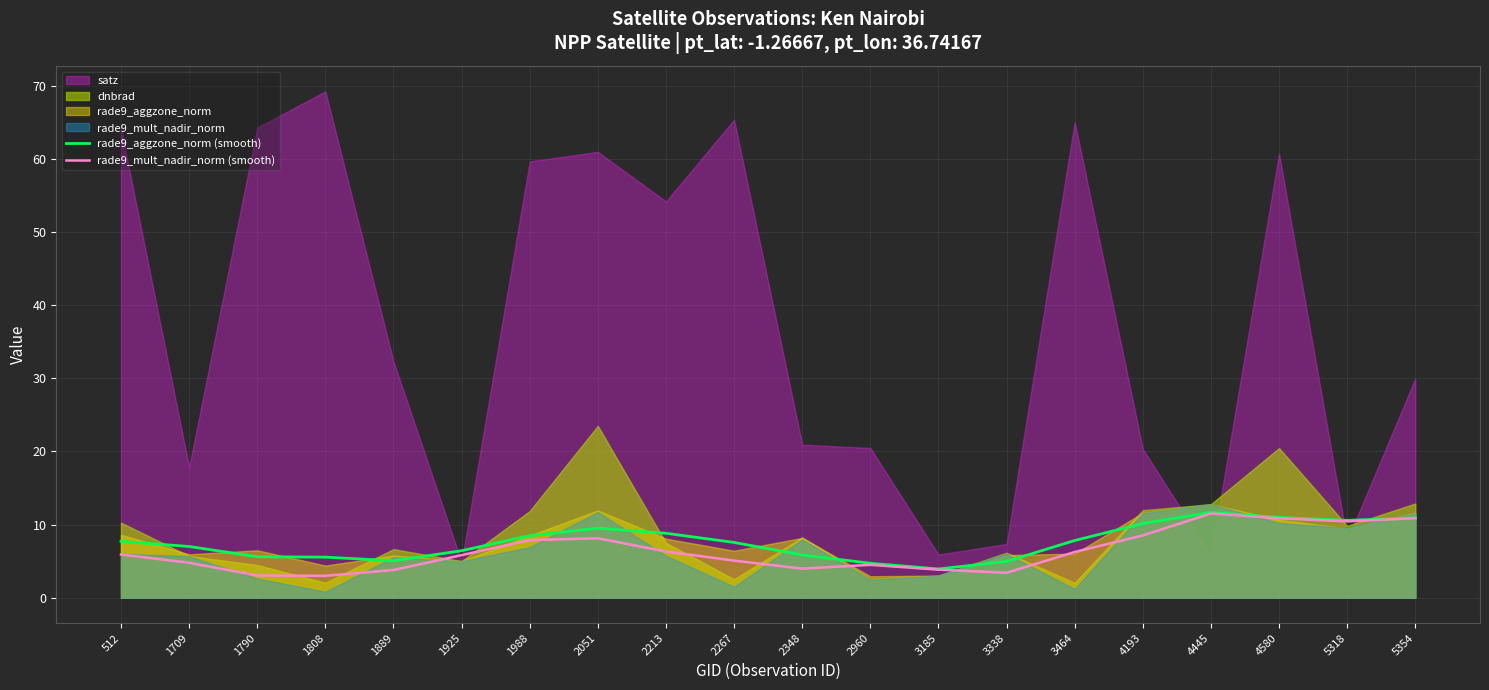

Is it true that rade9_mult_nadir_norm (smooth) equals 4.8 at 4580?

False